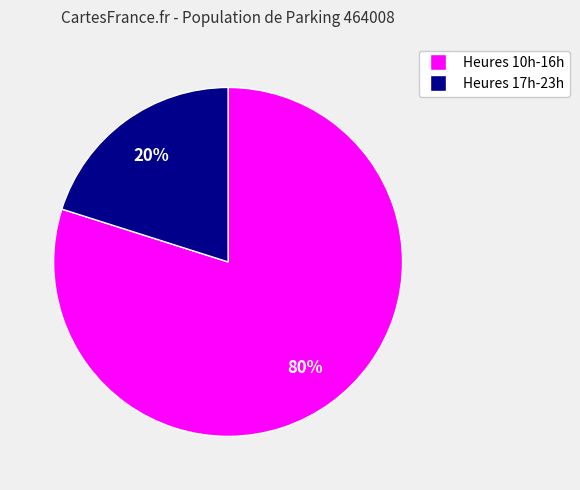

Which slice is the largest?

Heures 10h-16h